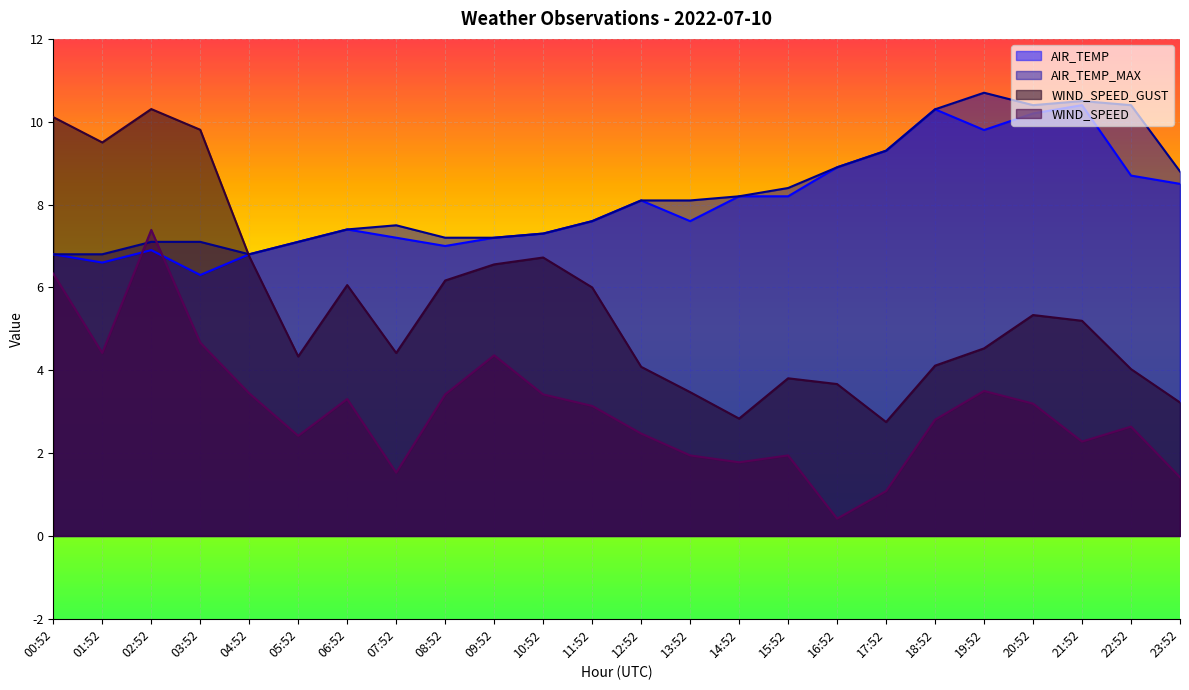

At which category is the sum across all series the highest?

02:52